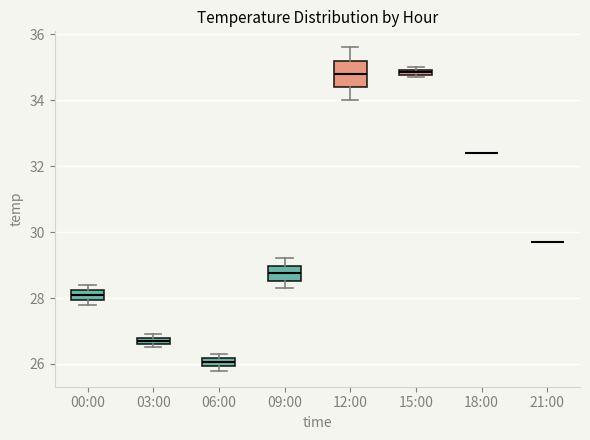

Where is the lower edge of the box for 15:00 on the y-axis? The values are not printed on the chart, so give them approximately, as read against the axis.

34.8